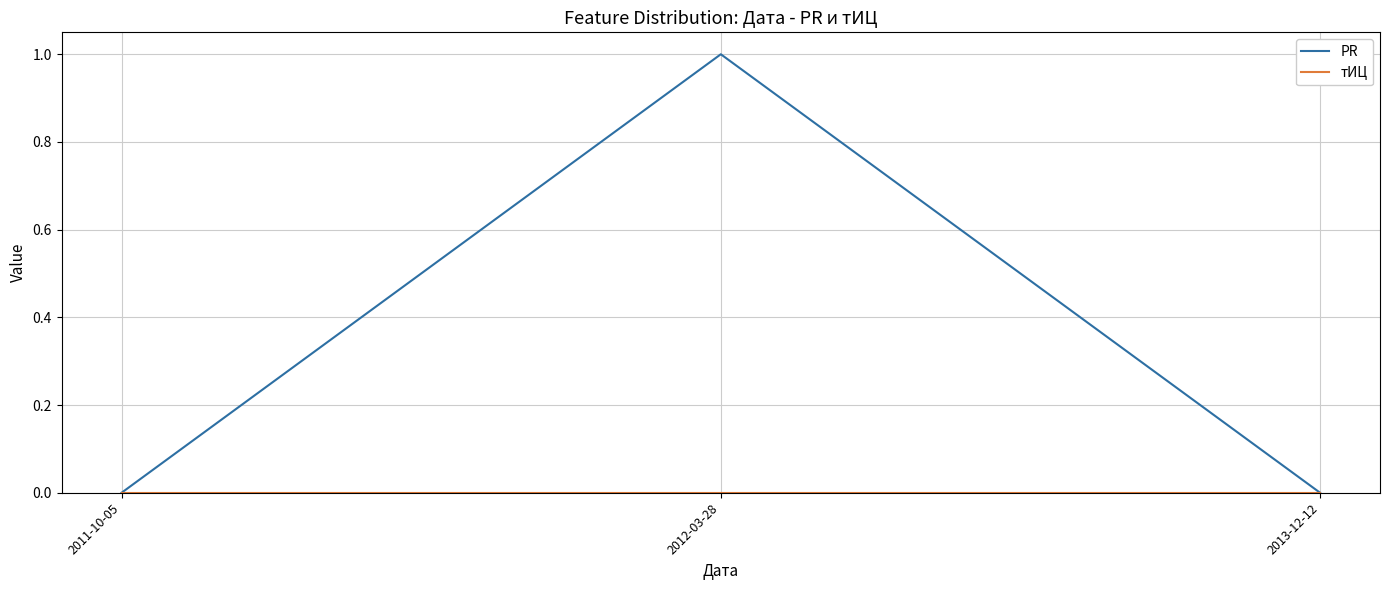

At which category is the sum across all series the highest?

2012-03-28